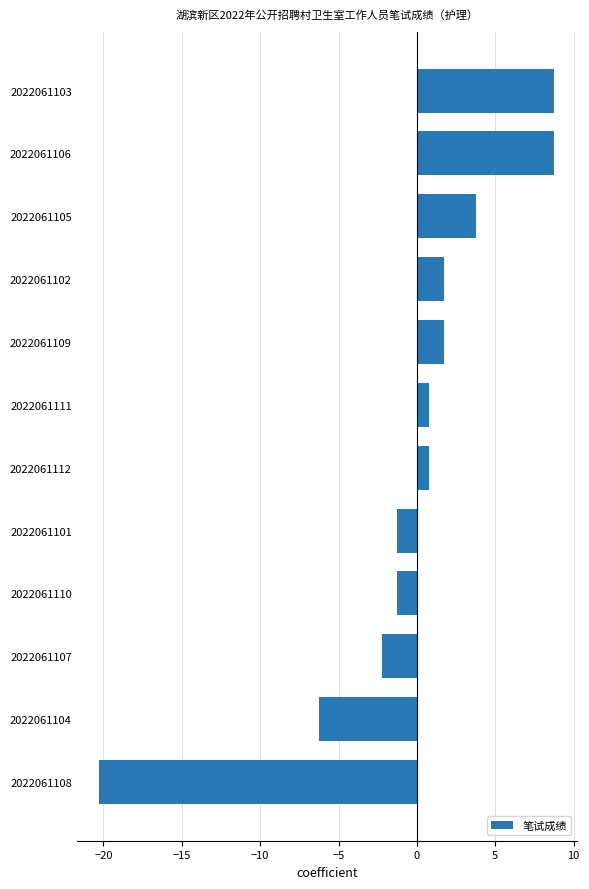

Which label corresponds to the smallest value in the chart?

2022061108